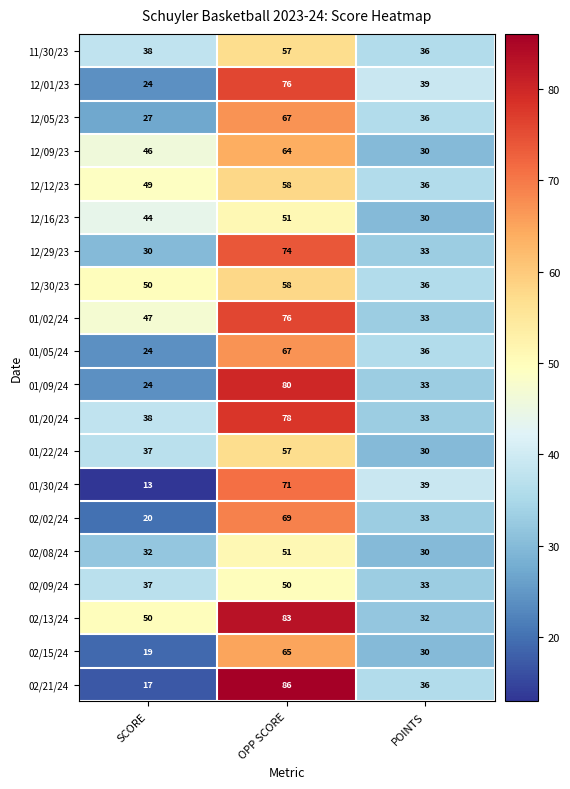

What is the average value of the 12/09/23 series?

47